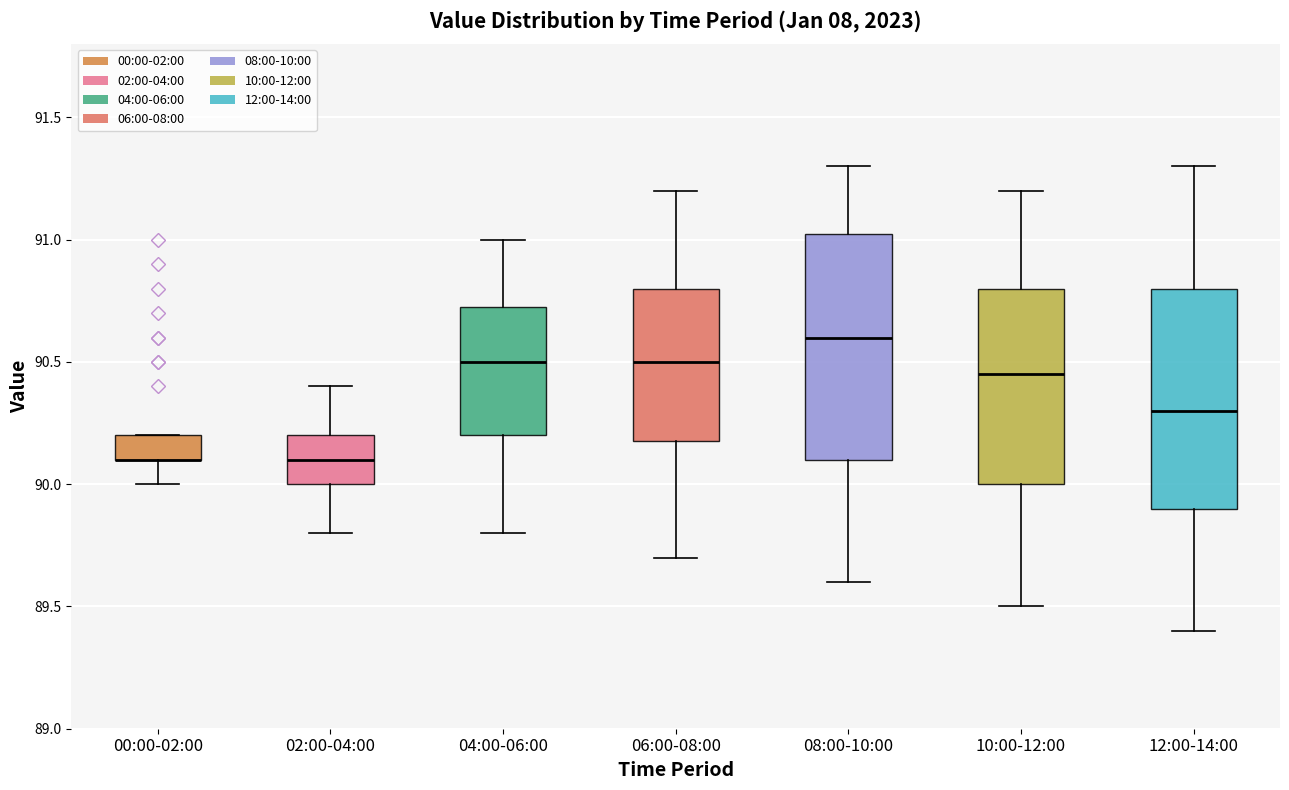

Reading left to right, read every box against the y-axis: the position of its median line, the range the box covers, and the ends of its whiskers. The values are not printed on the chart, so give them approximately, as read against the axis.

00:00-02:00: median 90.10 (drawn on the box's lower edge), box 90.10 to 90.20, whiskers 90.00 to 90.20
02:00-04:00: median 90.10, box 90.00 to 90.20, whiskers 89.80 to 90.40
04:00-06:00: median 90.50, box 90.20 to 90.75, whiskers 89.80 to 91.00
06:00-08:00: median 90.50, box 90.20 to 90.80, whiskers 89.70 to 91.20
08:00-10:00: median 90.60, box 90.10 to 91.05, whiskers 89.60 to 91.30
10:00-12:00: median 90.45, box 90.00 to 90.80, whiskers 89.50 to 91.20
12:00-14:00: median 90.30, box 89.90 to 90.80, whiskers 89.40 to 91.30